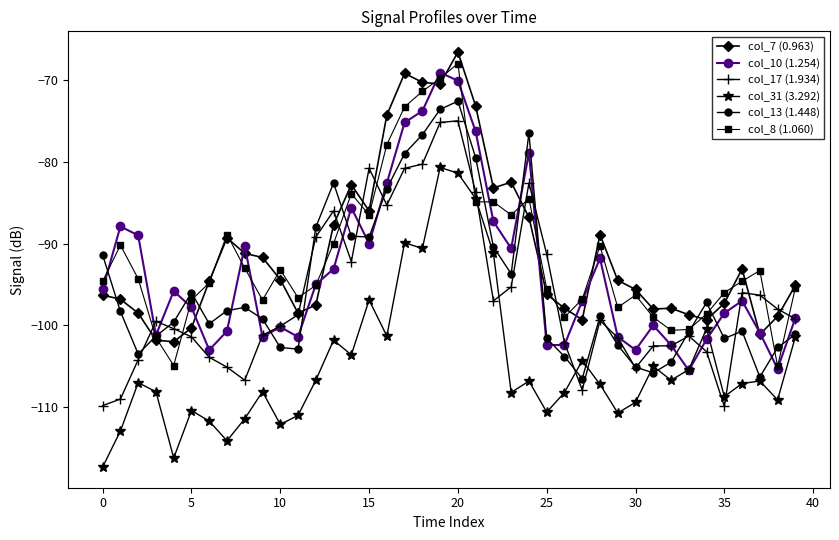

In col_10 (1.254), how many points are higher than both neighbors (excluding endpoints)?

10